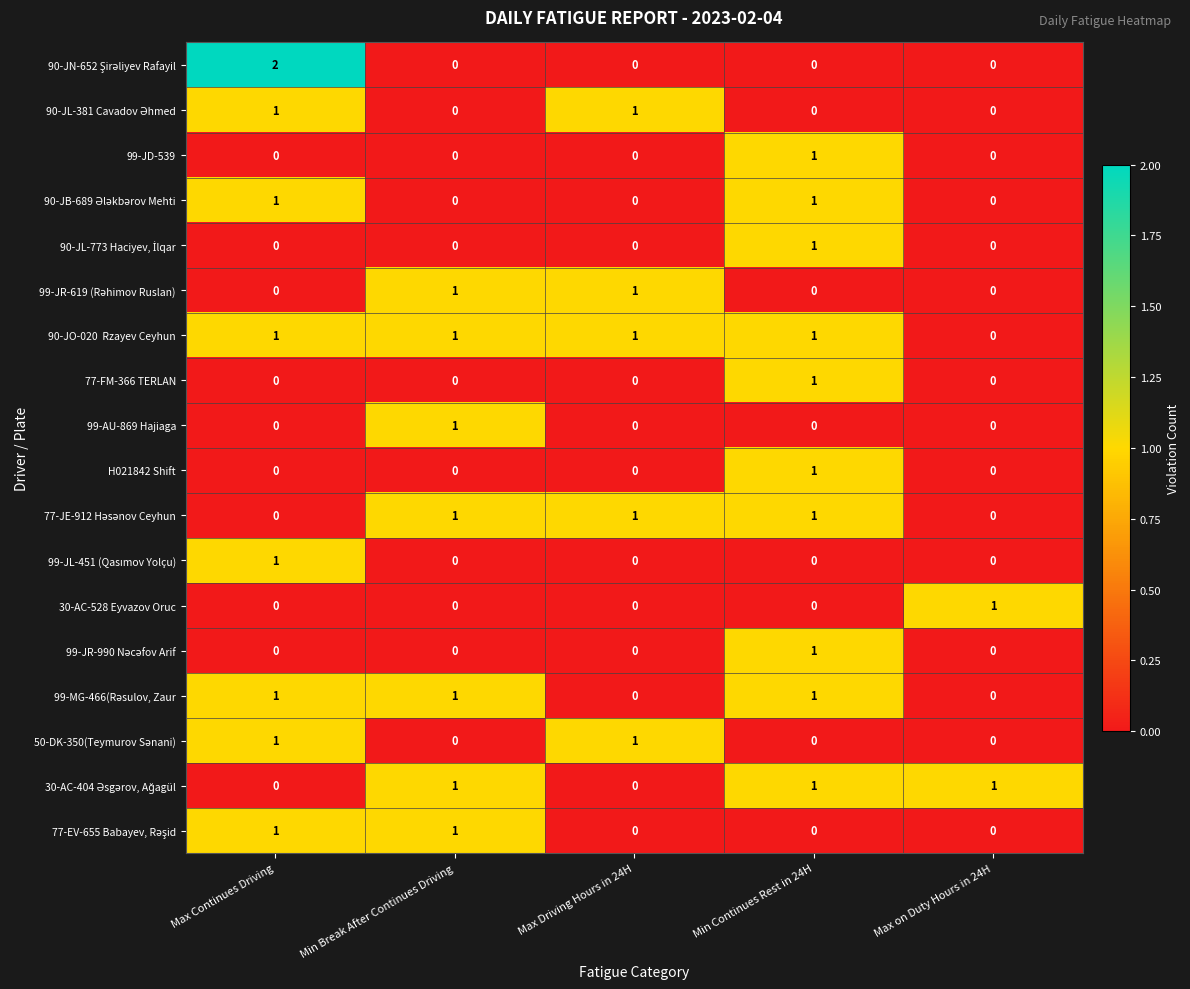

How many categories are shown in the chart?

5